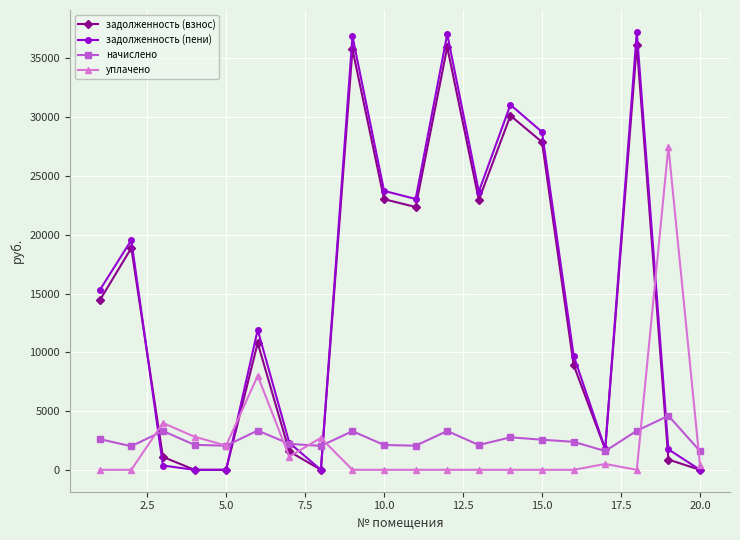

What is the maximum value for задолженность (взнос)?

36149.9